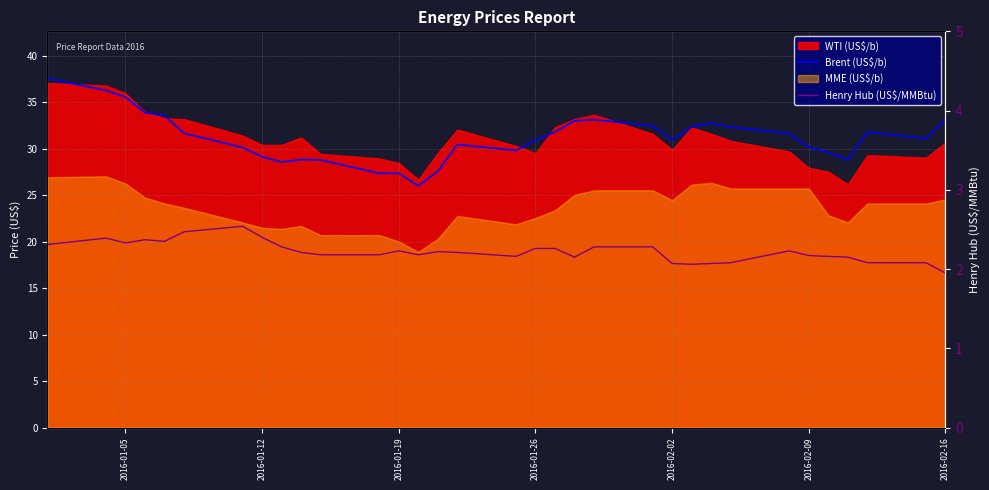

True or false: Henry Hub (US$/MMBtu) and Brent (US$/b) intersect in this chart.

False